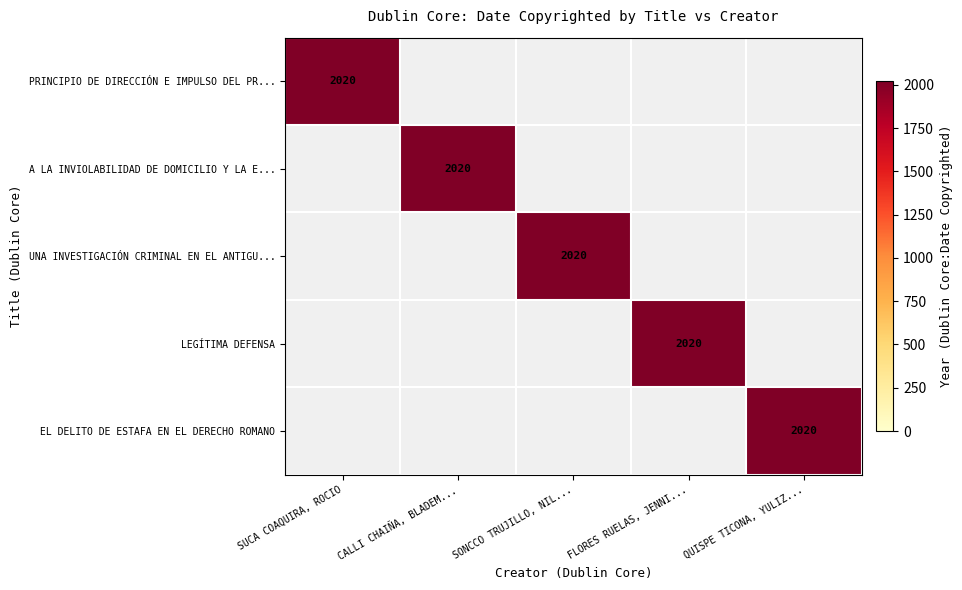

List the labels in order of UNA INVESTIGACIÓN CRIMINAL EN EL ANTIGU... value, largest first.

SONCCO TRUJILLO, NILTON, SUCA COAQUIRA, ROCIO, CALLI CHAIÑA, BLADEMIR, FLORES RUELAS, JENNIFER, QUISPE TICONA, YULIZA